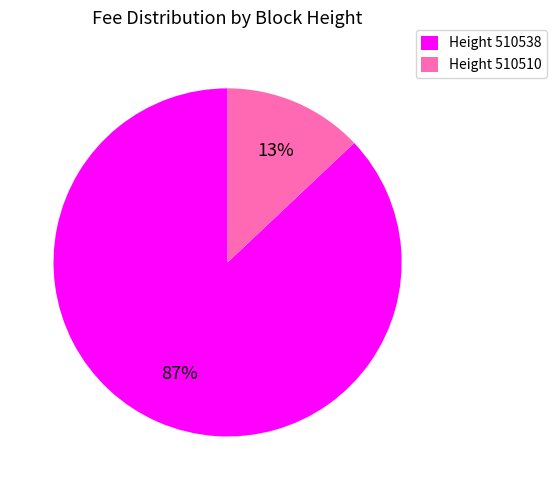

How many segments does this pie chart have?

2